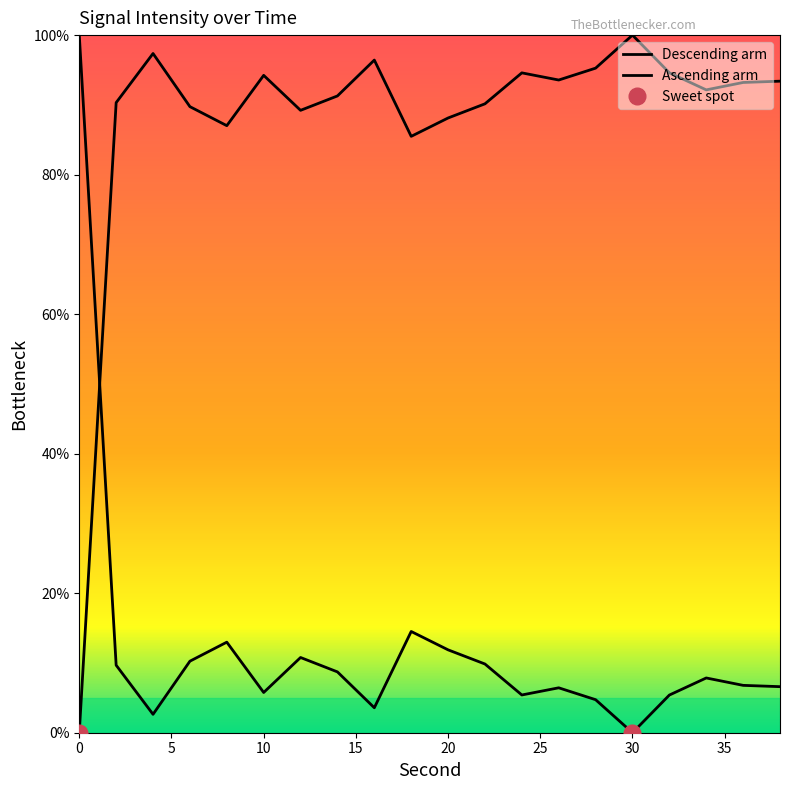

What is the value of the 5th point from the left?

13.0